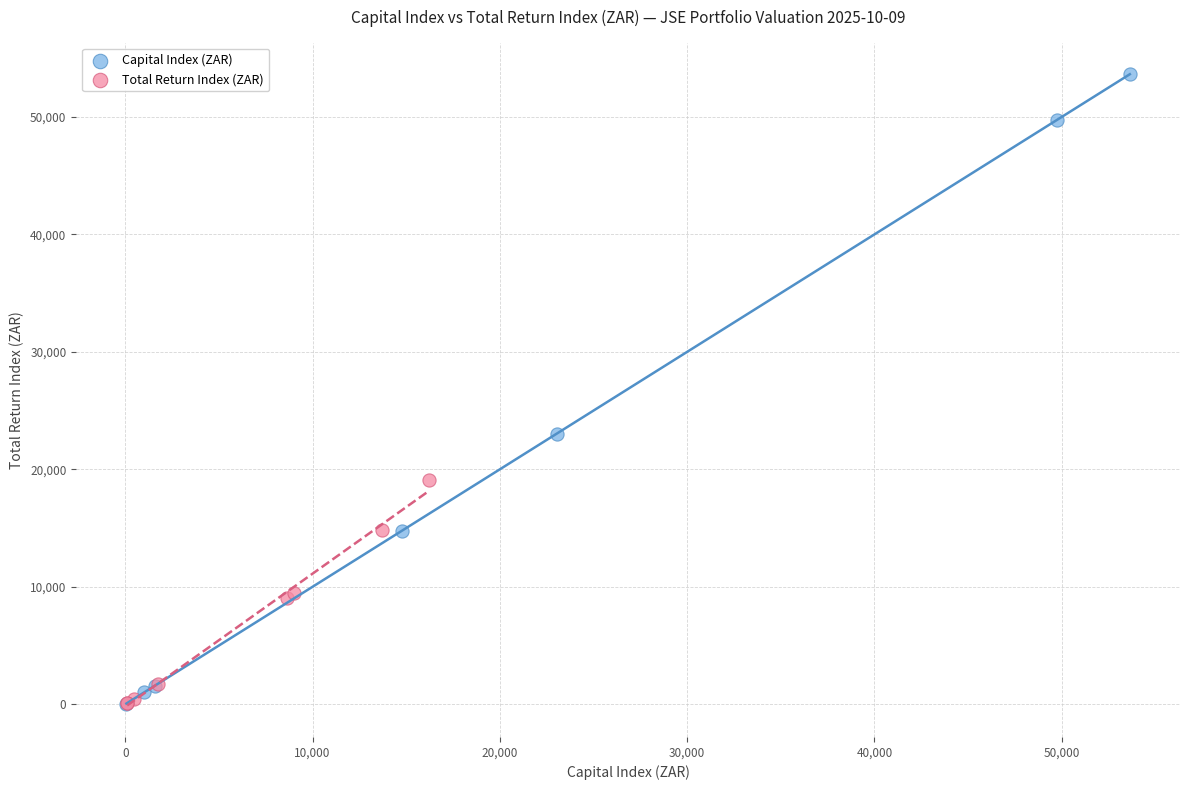

Which series contains the highest Y value?

Capital Index (ZAR)